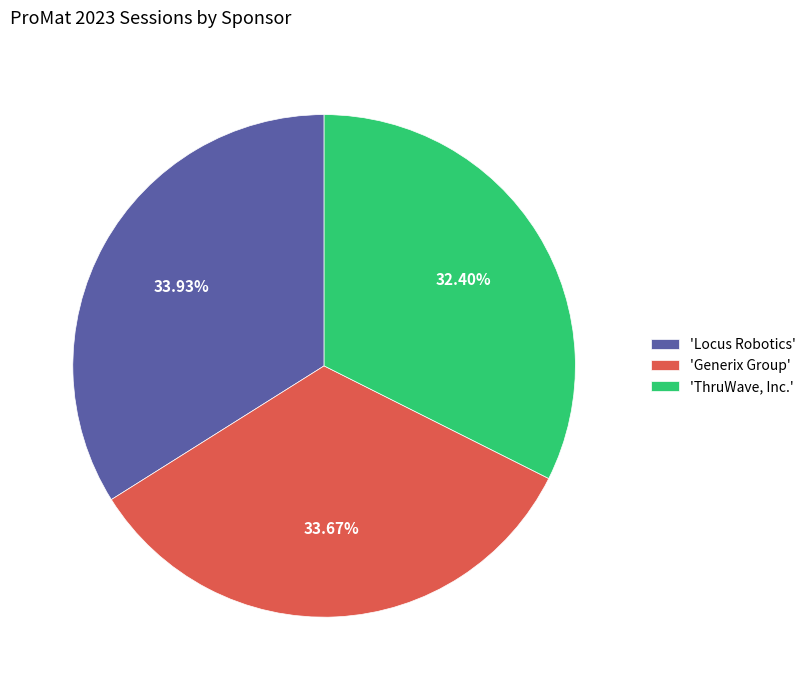

Which slice is the smallest?

'ThruWave, Inc.'